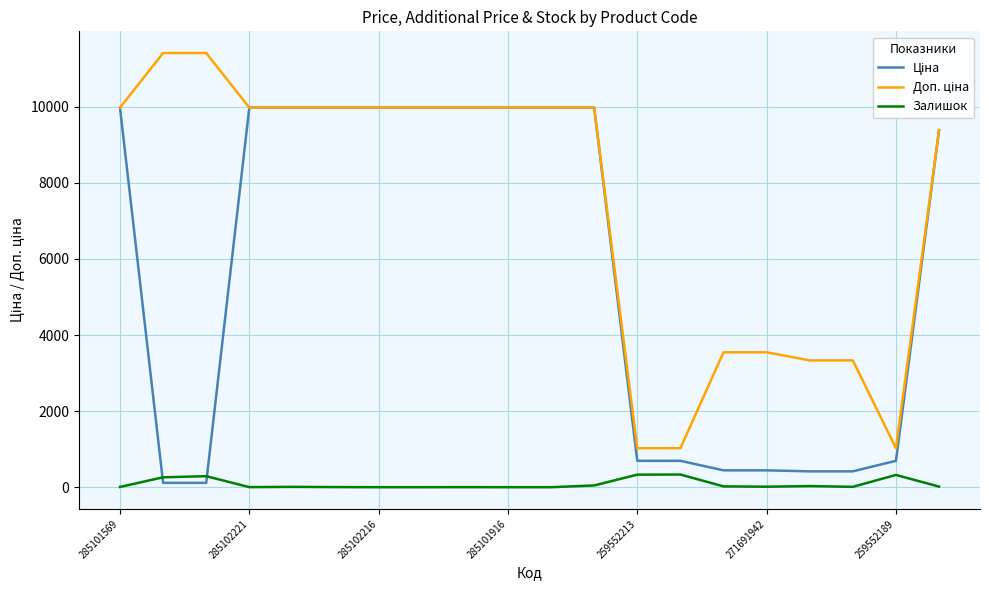

What is the spread (max minus min) of values at 259552189?

702.6